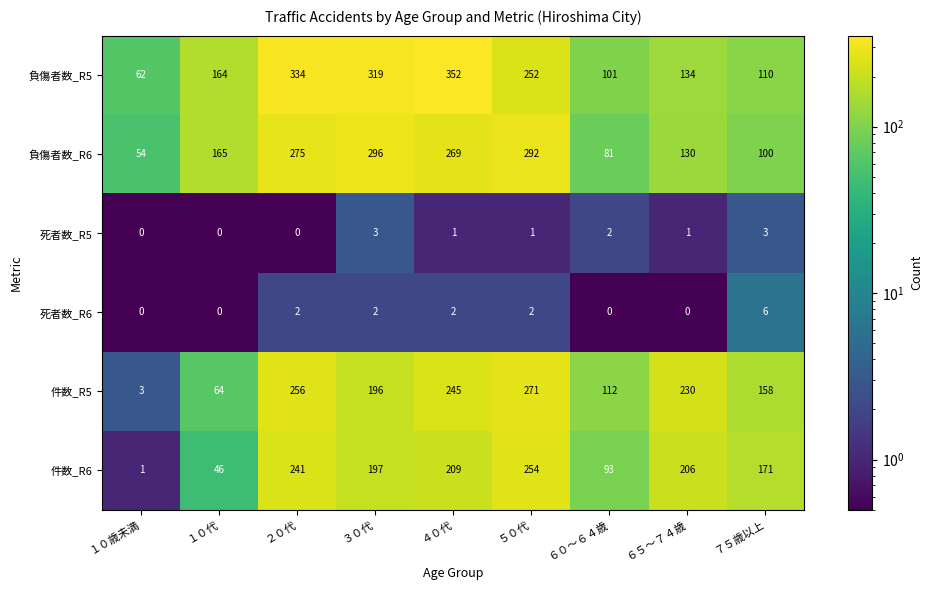

Which label corresponds to the largest value in the chart?

４０代